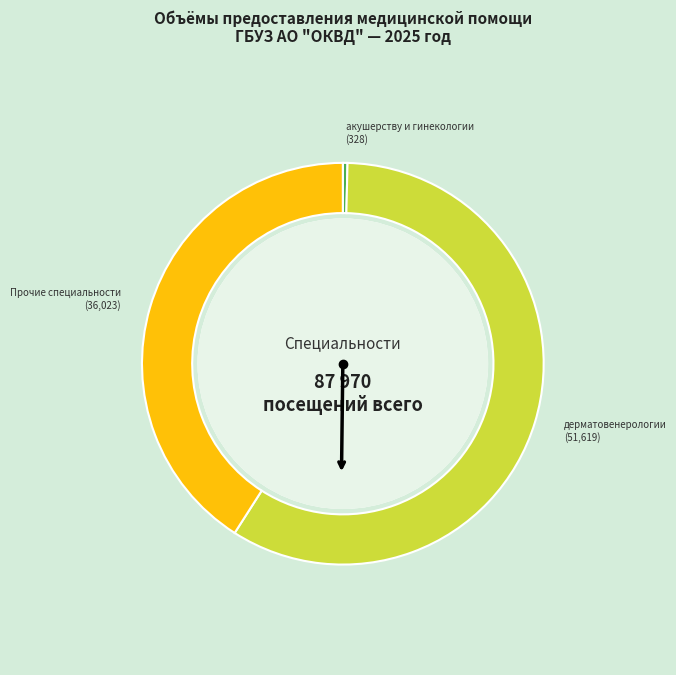

How many slices are in this pie chart?

3